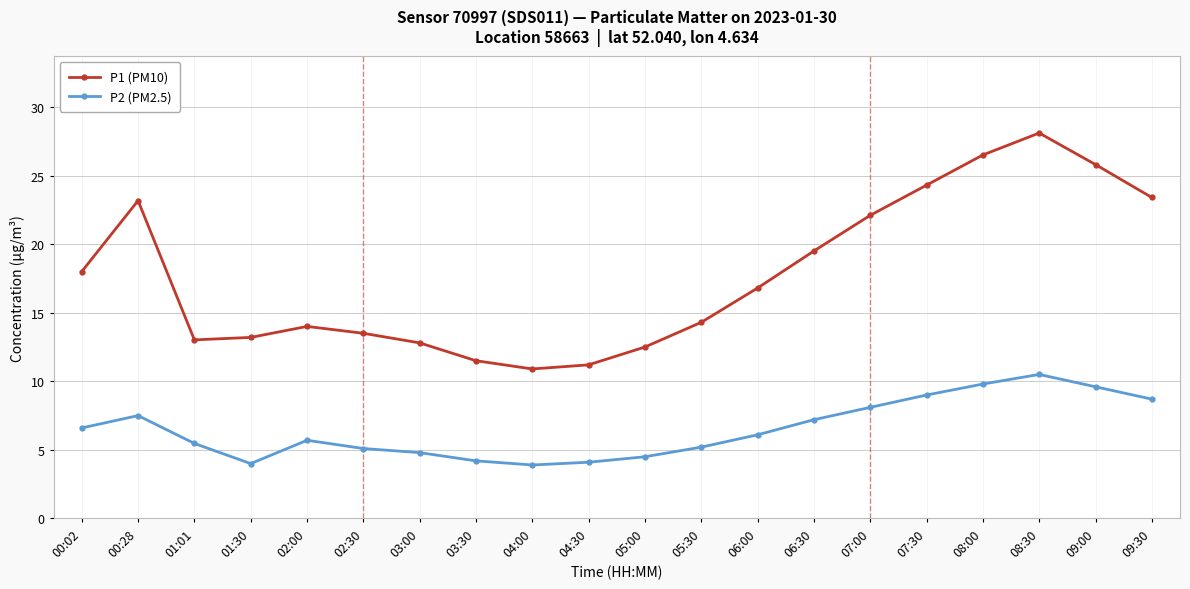

What is the approximate value of P1 (PM10) at 02:30?

13.5